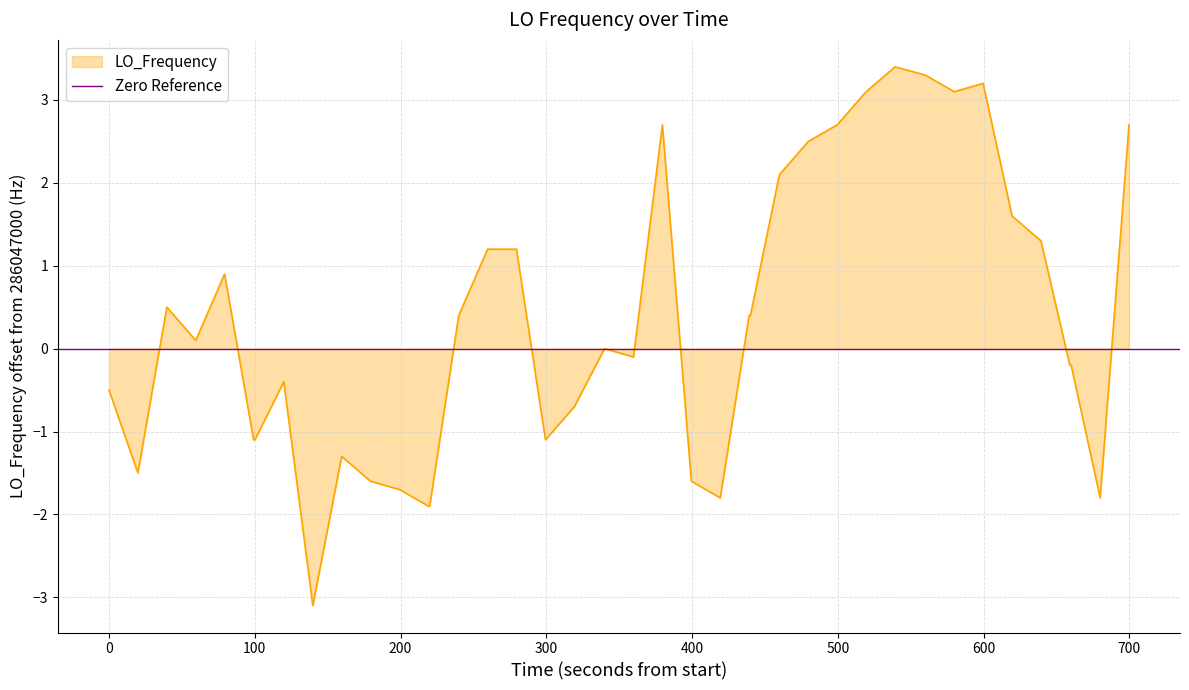

How many values are above zero?

20